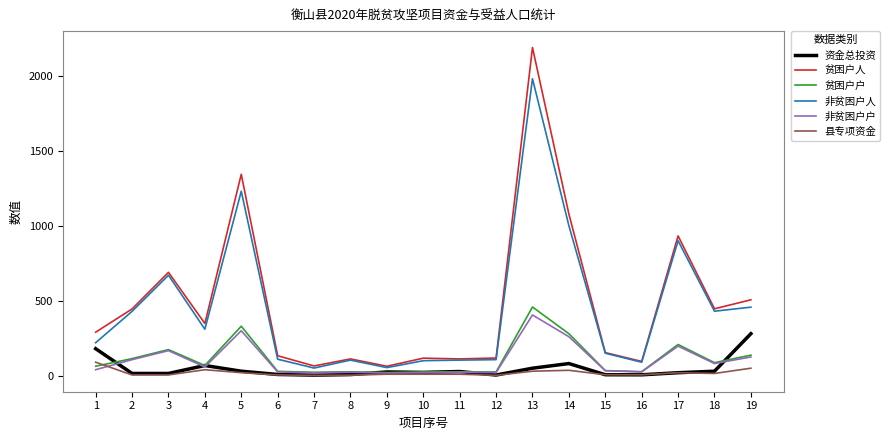

True or false: 贫困户人 and 县专项资金 cross at least once.

False